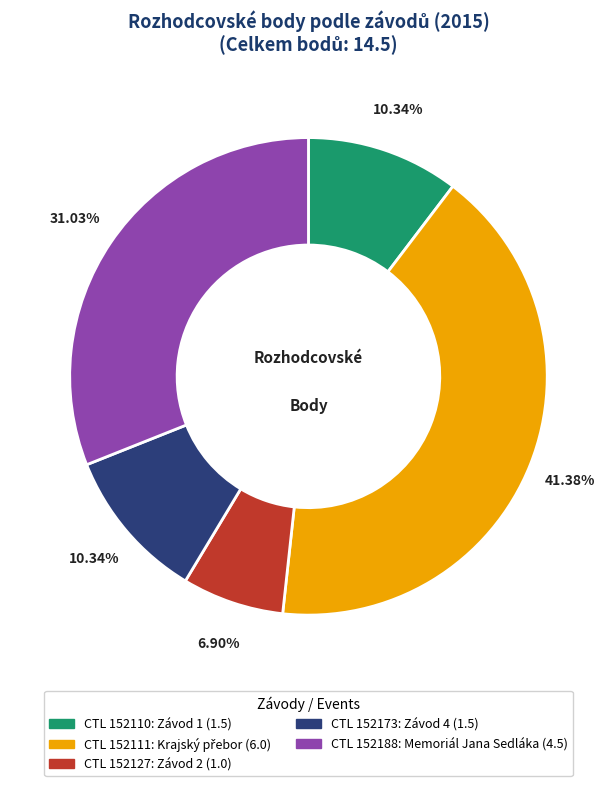

Does any single category account for the majority?

No